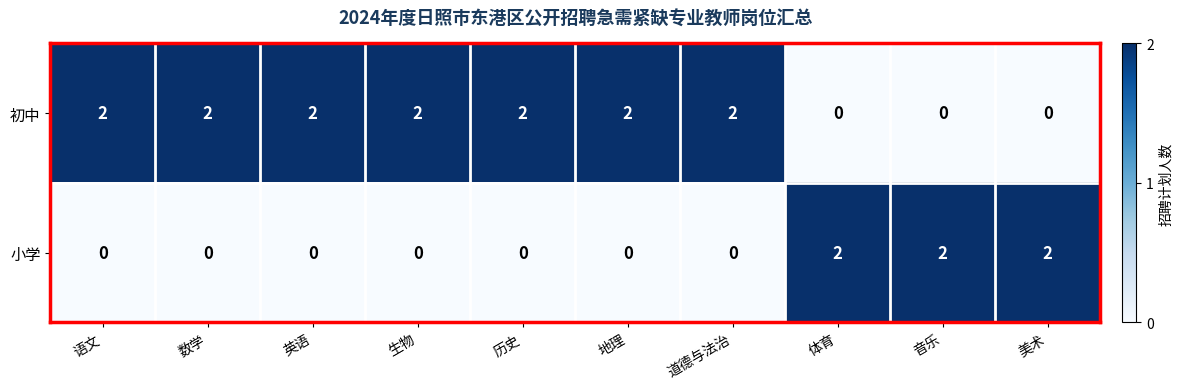

Count the 初中 values in the range 0 to 2.

10